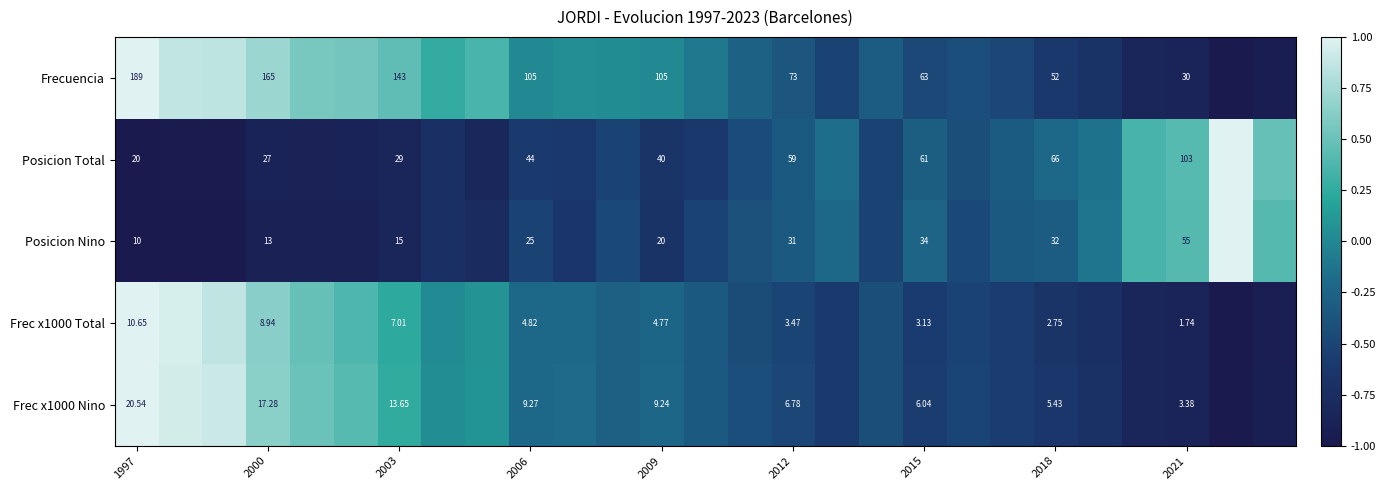

What is the maximum value shown in the chart?

1.0